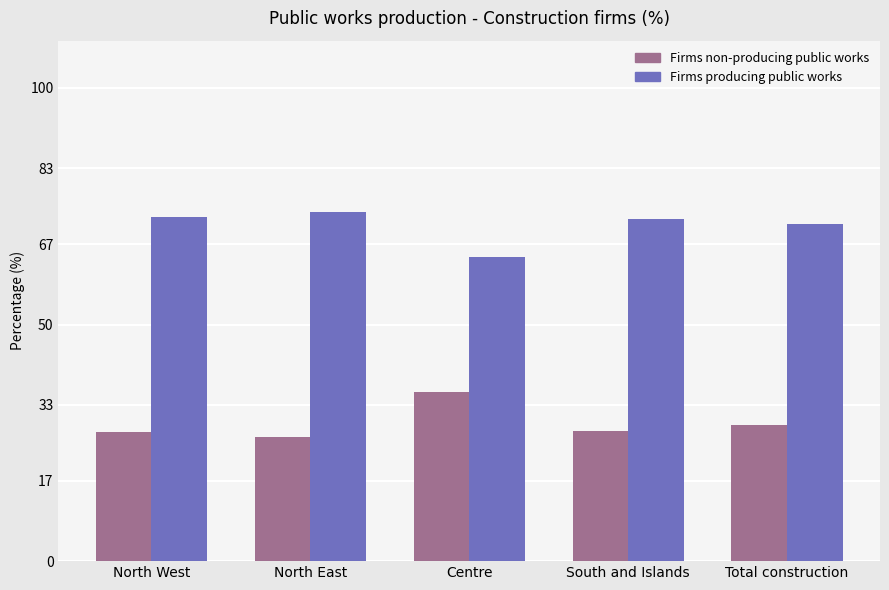

How many bars are there in total?

10